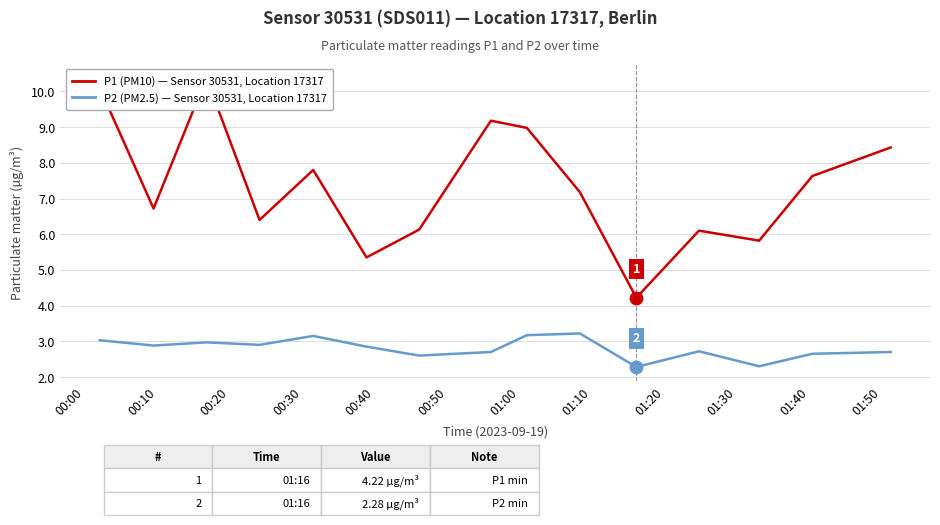

How many interior local peaks does the P2 (PM2.5) — Sensor 30531, Location 17317 series have?

4